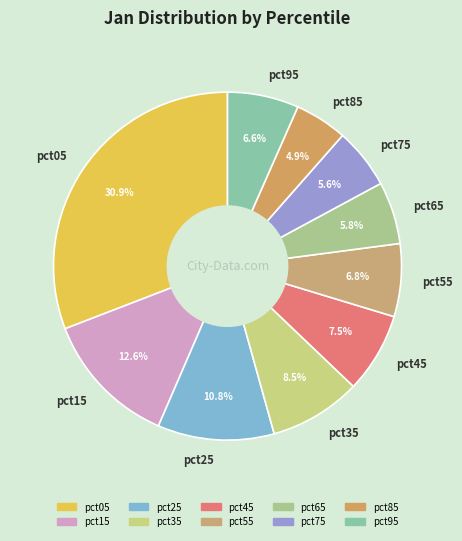

The pct55 slice represents 2% of the pie. True or false?

False